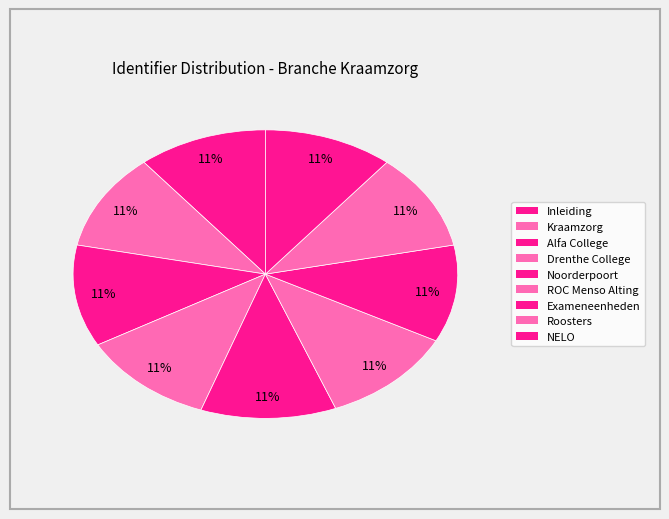

Count the number of slices in the pie.

9